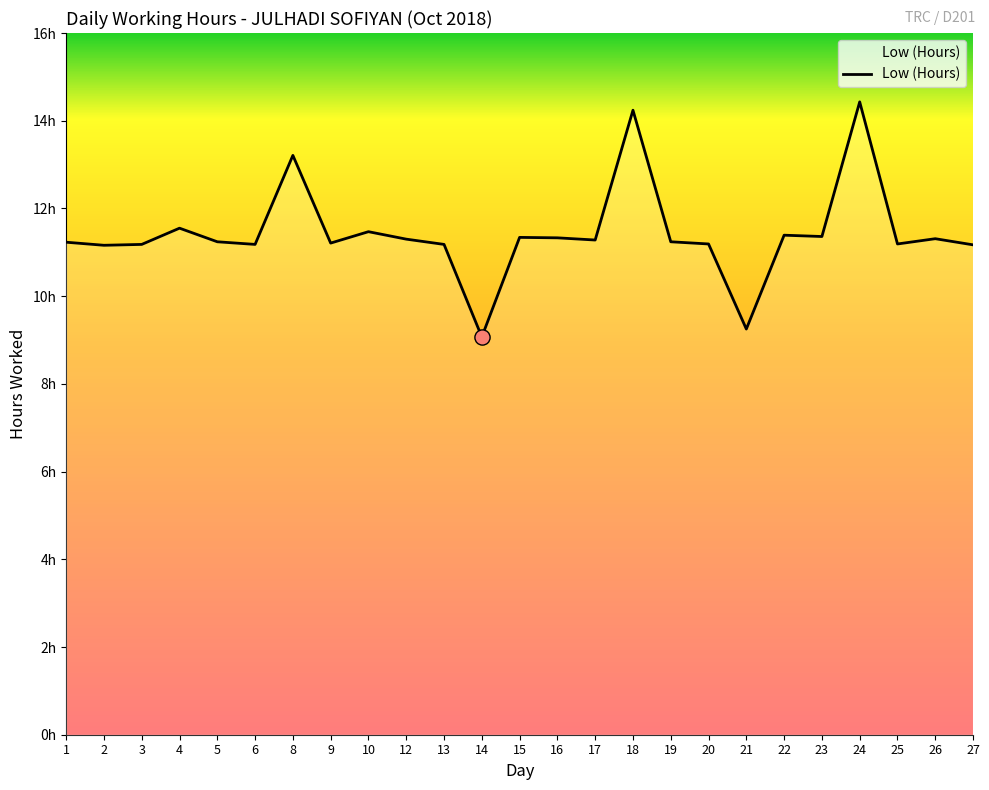

What is the change in value from 20 to 26?

+0.1